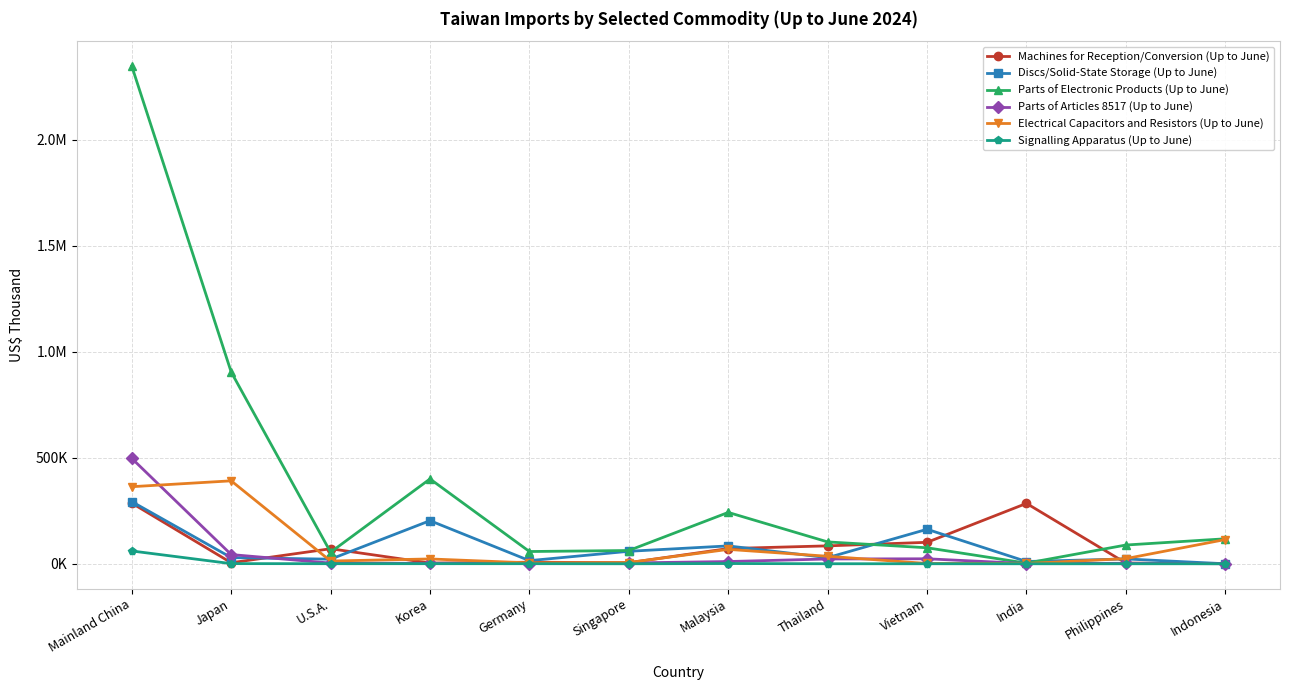

Which series changed the most between Singapore and India?

Machines for Reception/Conversion (Up to June)